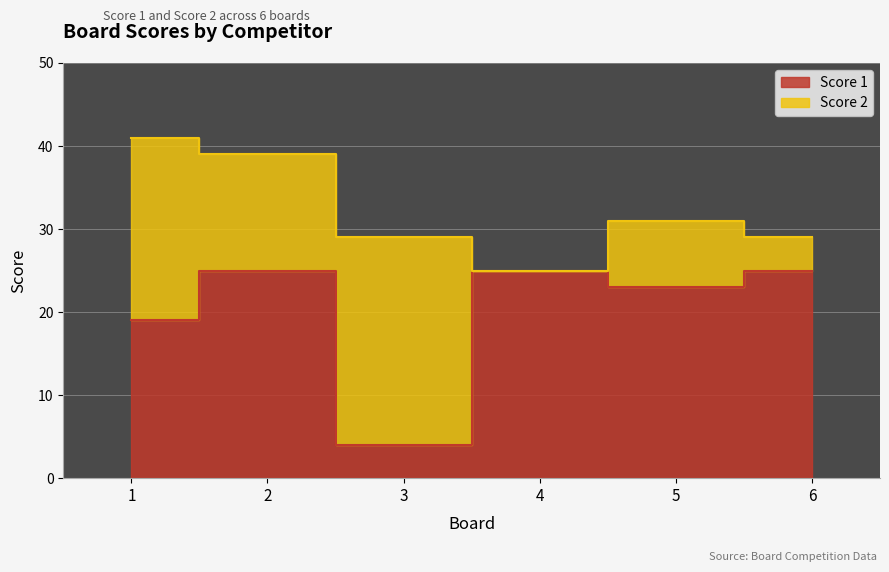

Is it true that the value at 3 is 7?

False